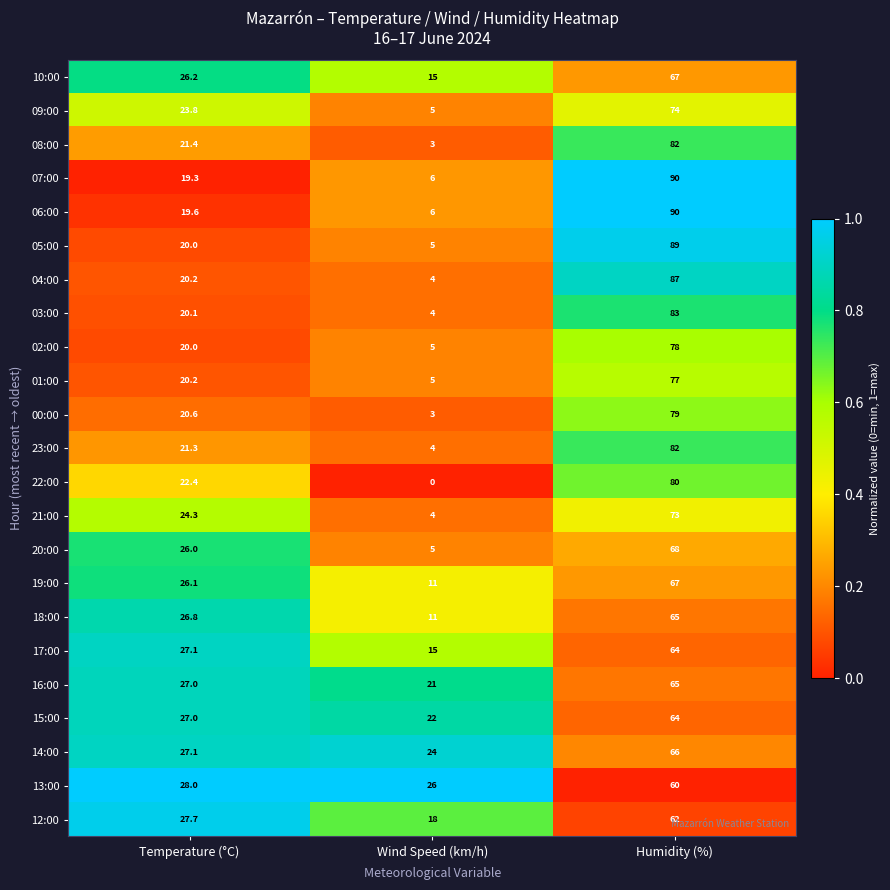

Which category has the highest value across all series?

Humidity (%)